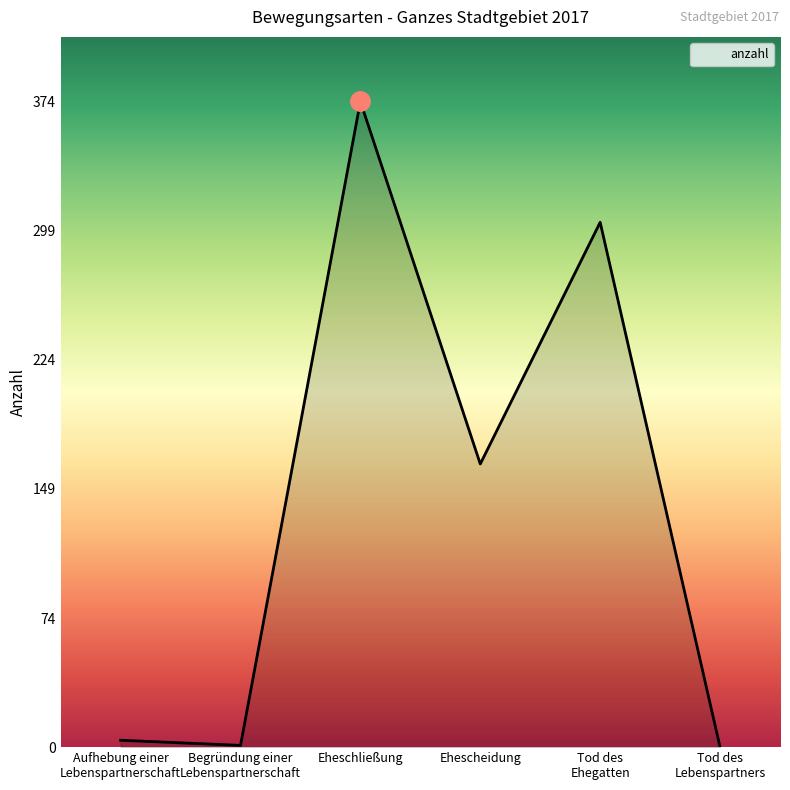

How many interior local peaks (higher than both neighbors) does the data have?

2